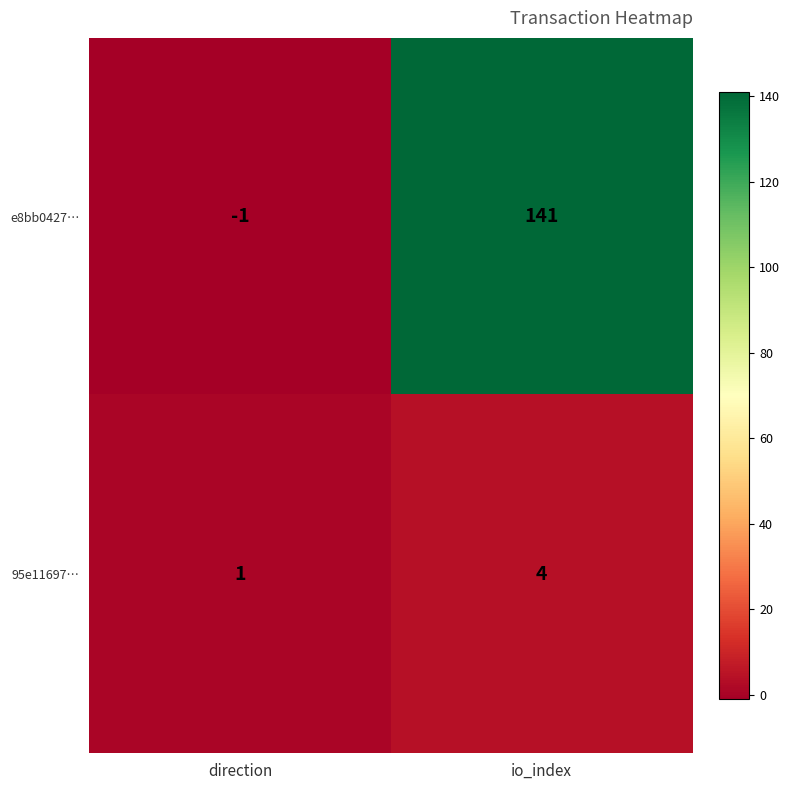

List the labels in order of 95e11697… value, smallest first.

direction, io_index